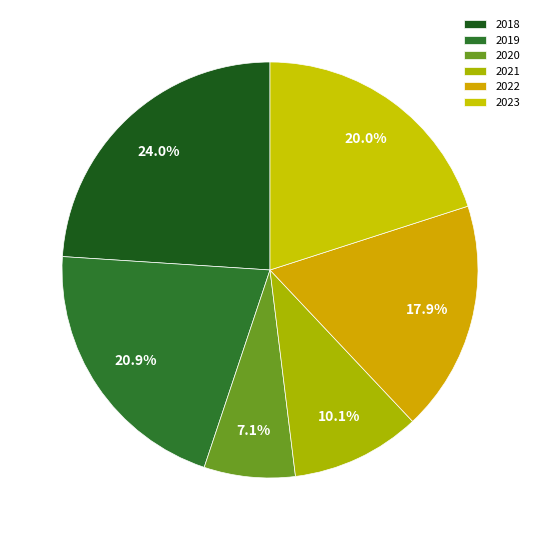

Approximately how many times larger is the value at 2018 compared to 2020?

3.4